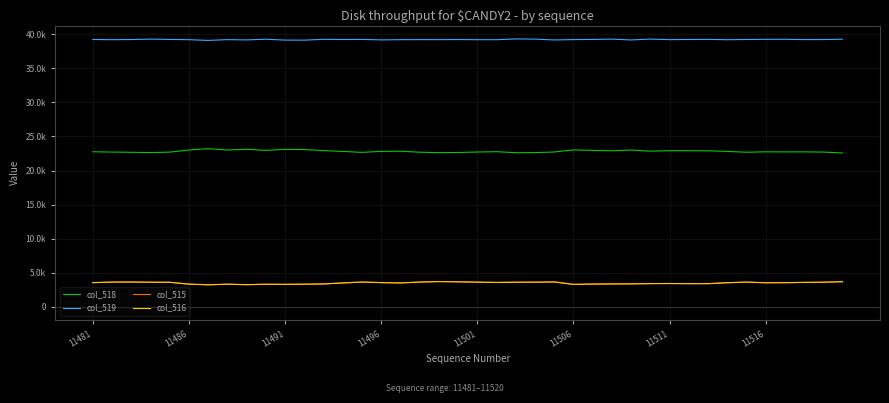

Does the chart display data point markers on the line(s)?

No